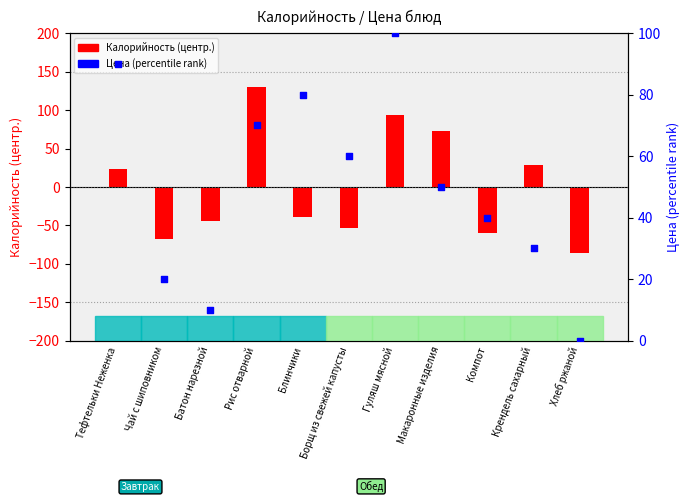

Between Тефтельки Неженка and Батон нарезной, which is larger?

Тефтельки Неженка